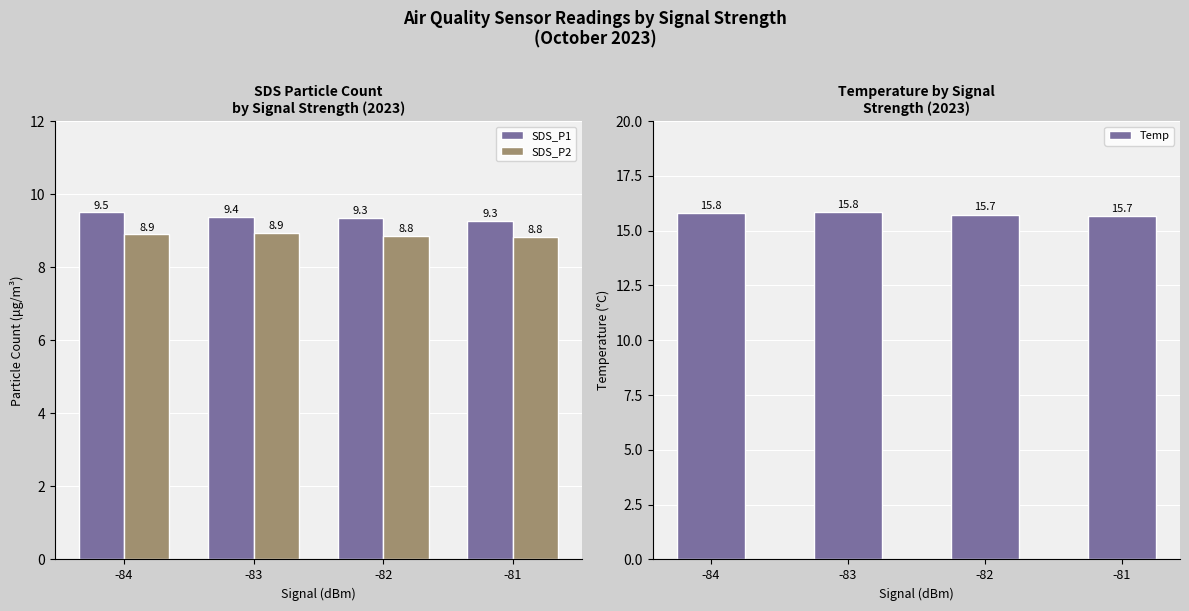

Reading left to right, list all the values displayed in this chart.

SDS_P1: 9.5	9.4	9.3	9.3
SDS_P2: 8.9	8.9	8.8	8.8
Temp: 15.8	15.8	15.7	15.7